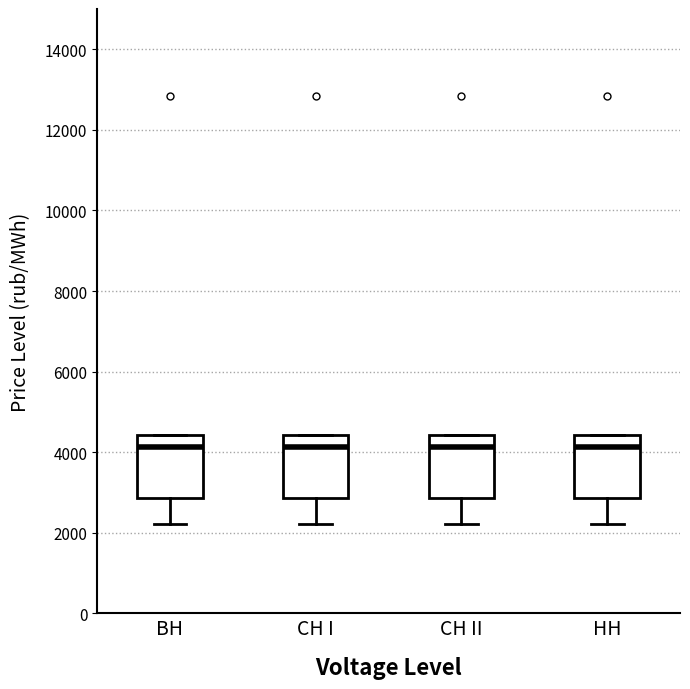

Reading left to right, read every box against the y-axis: the position of its median line, the range the box covers, and the ends of its whiskers. The values are not printed on the chart, so give them approximately, as read against the axis.

BH: median 4200, box 2800 to 4400, whiskers 2200 to 4400
CH I: median 4200, box 2800 to 4400, whiskers 2200 to 4400
CH II: median 4200, box 2800 to 4400, whiskers 2200 to 4400
HH: median 4200, box 2800 to 4400, whiskers 2200 to 4400